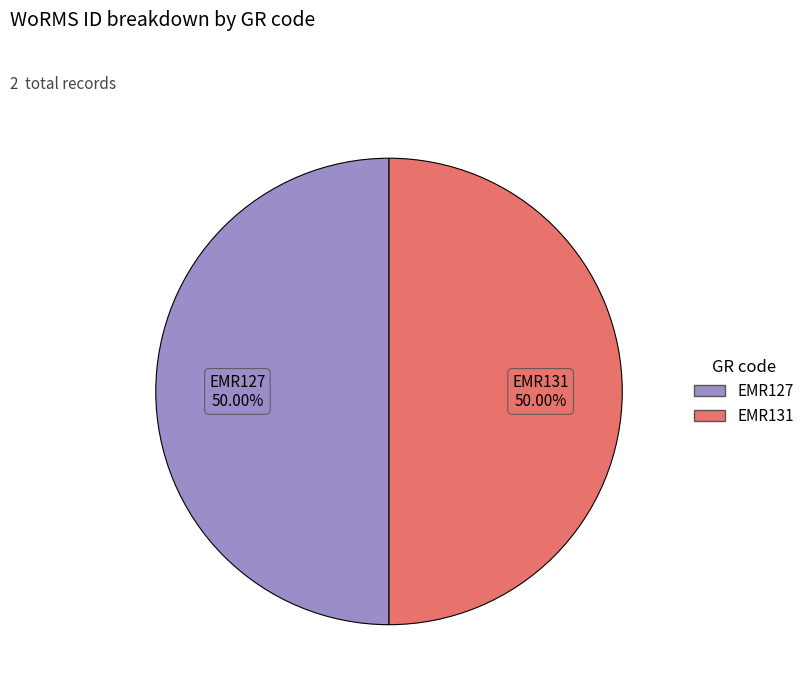

Is it true that EMR127 is 50% of the pie?

True